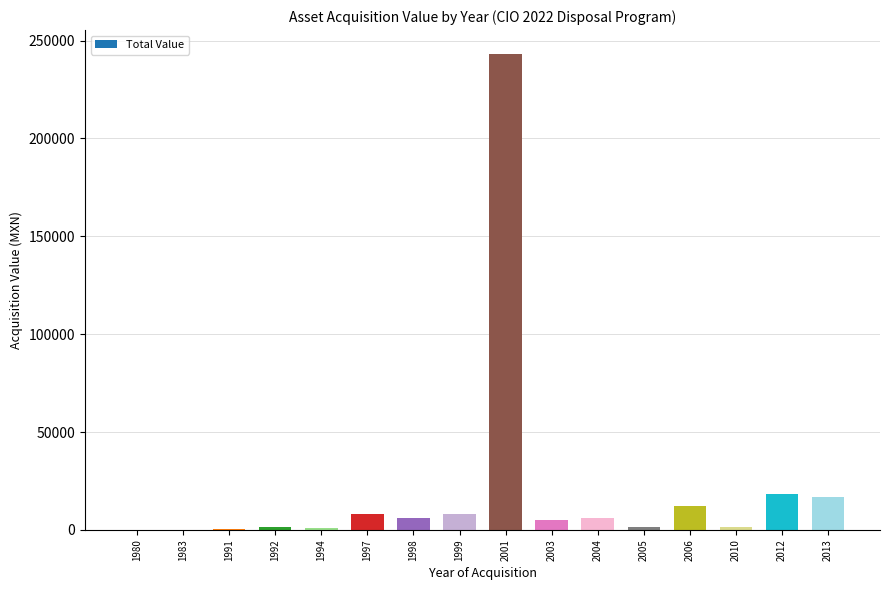

What is the greatest value displayed?

243239.0